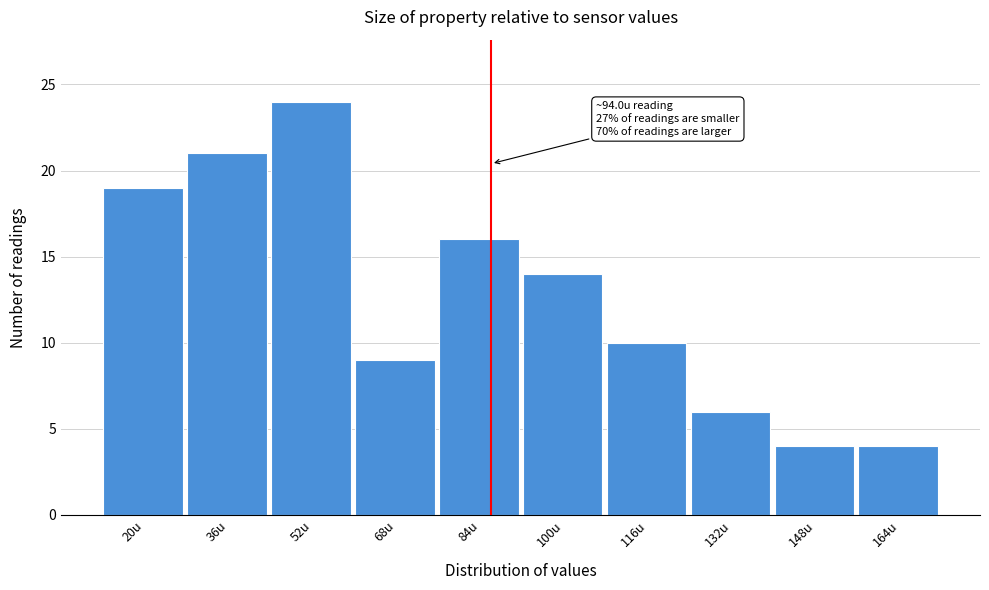

Reading left to right, what are all the values shown in this chart?

19	21	24	9	16	14	10	6	4	4